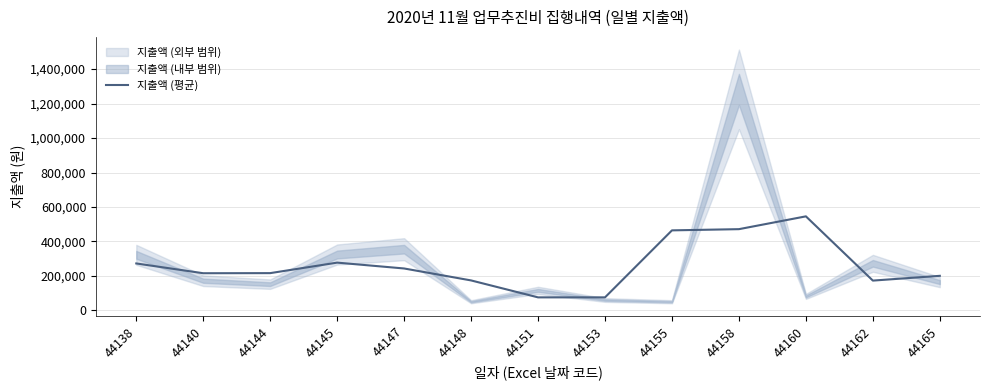

Where does the data first go above 216000?

44138